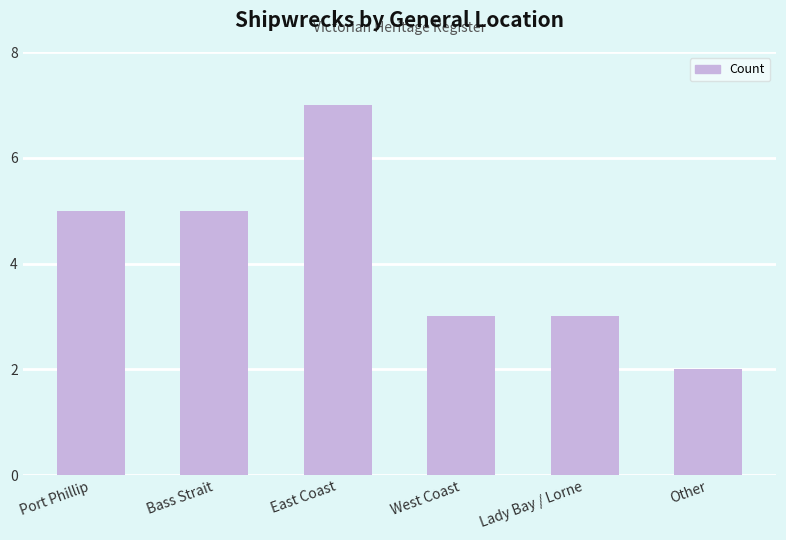

What value does the data have at West Coast?

3